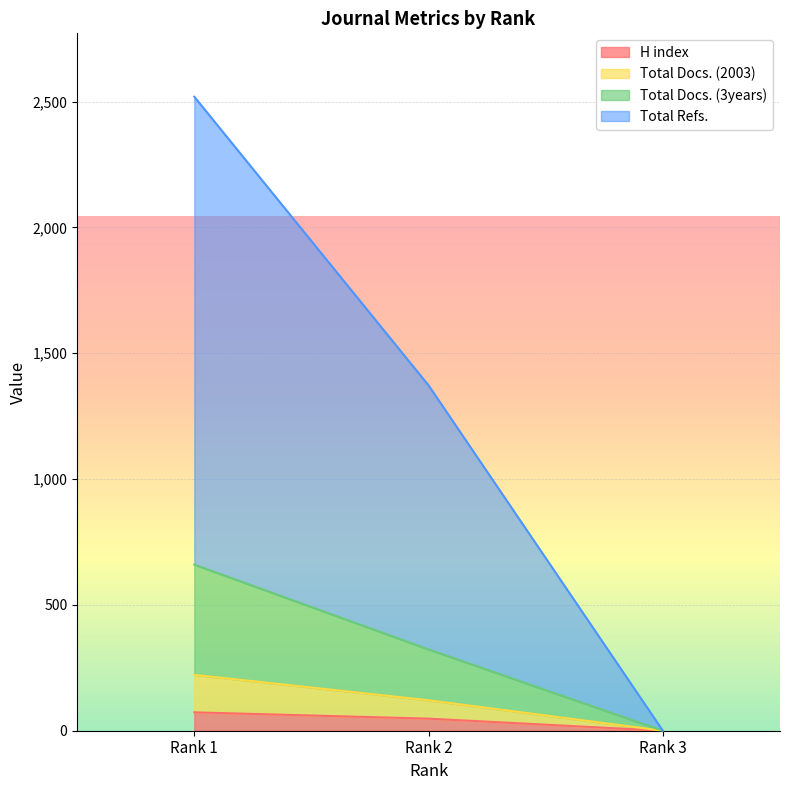

What is the spread (max minus min) of values at Rank 2?

1324